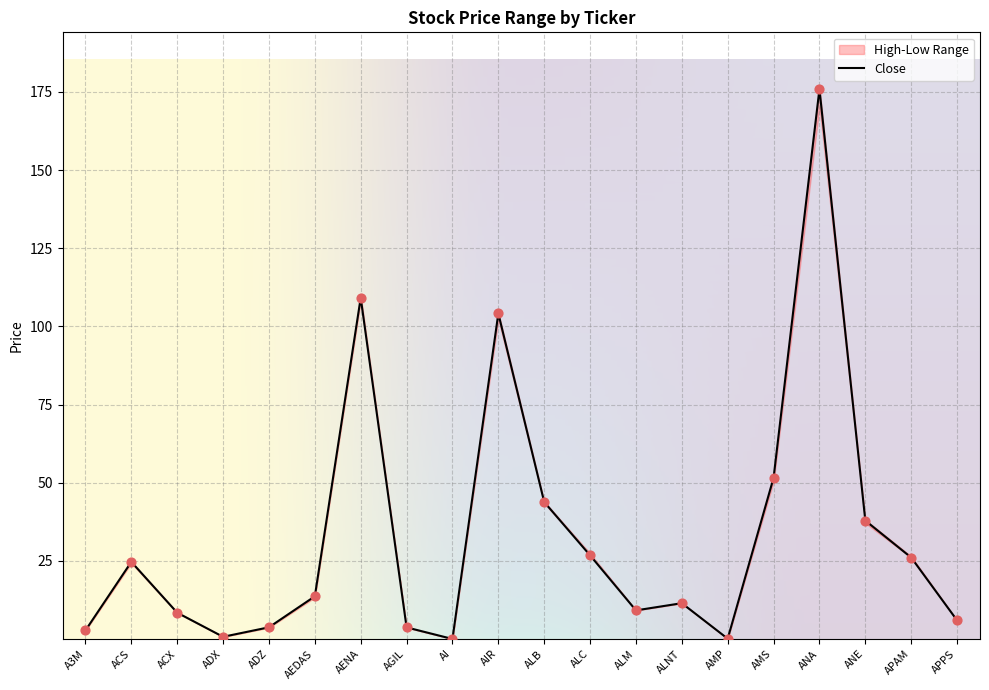

What is the total value across all series at AMP?

0.3